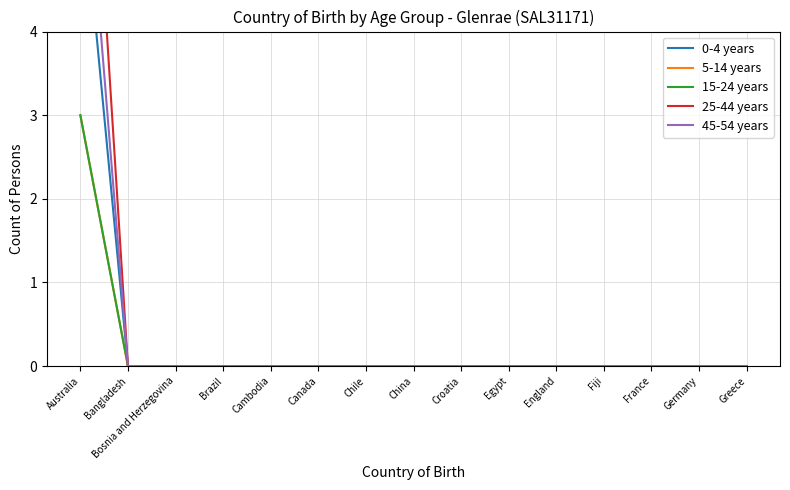

True or false: 0-4 years and 5-14 years intersect in this chart.

False